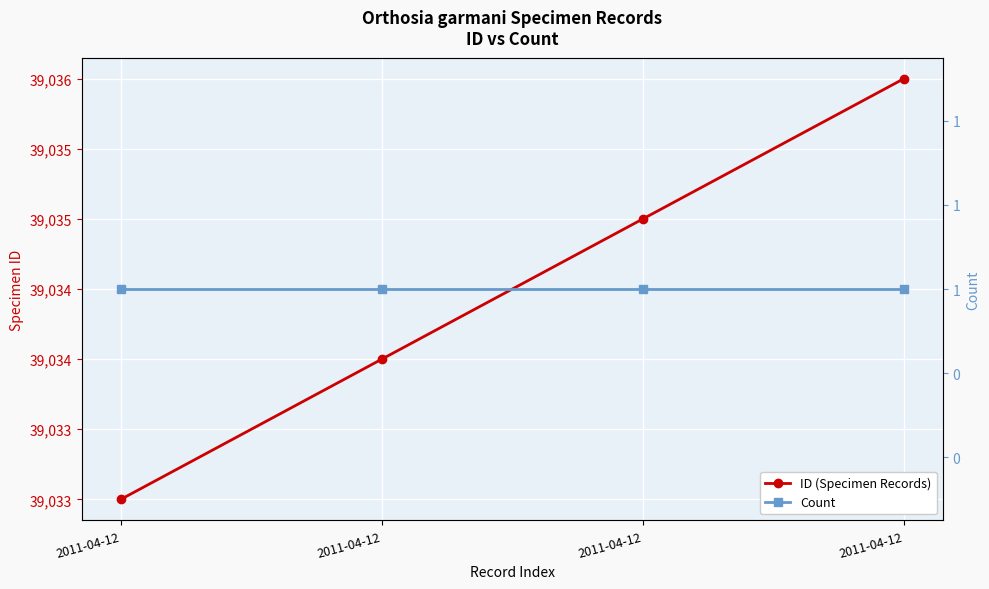

What is the value of the ID (Specimen Records) point at the 4th from the left?

39033